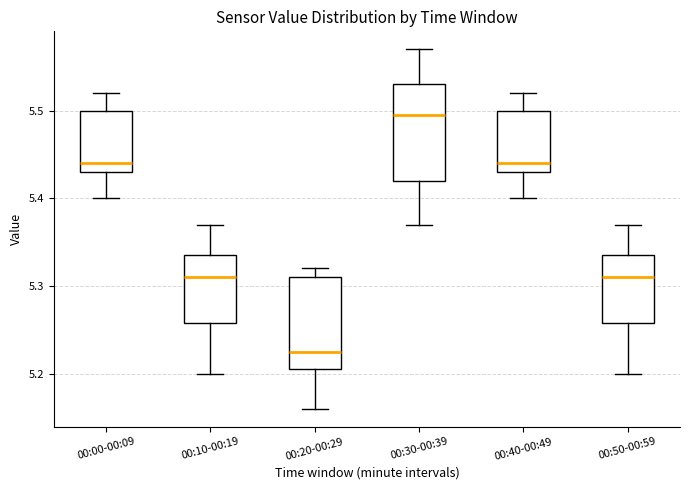

Which box has the highest median line?

00:30-00:39